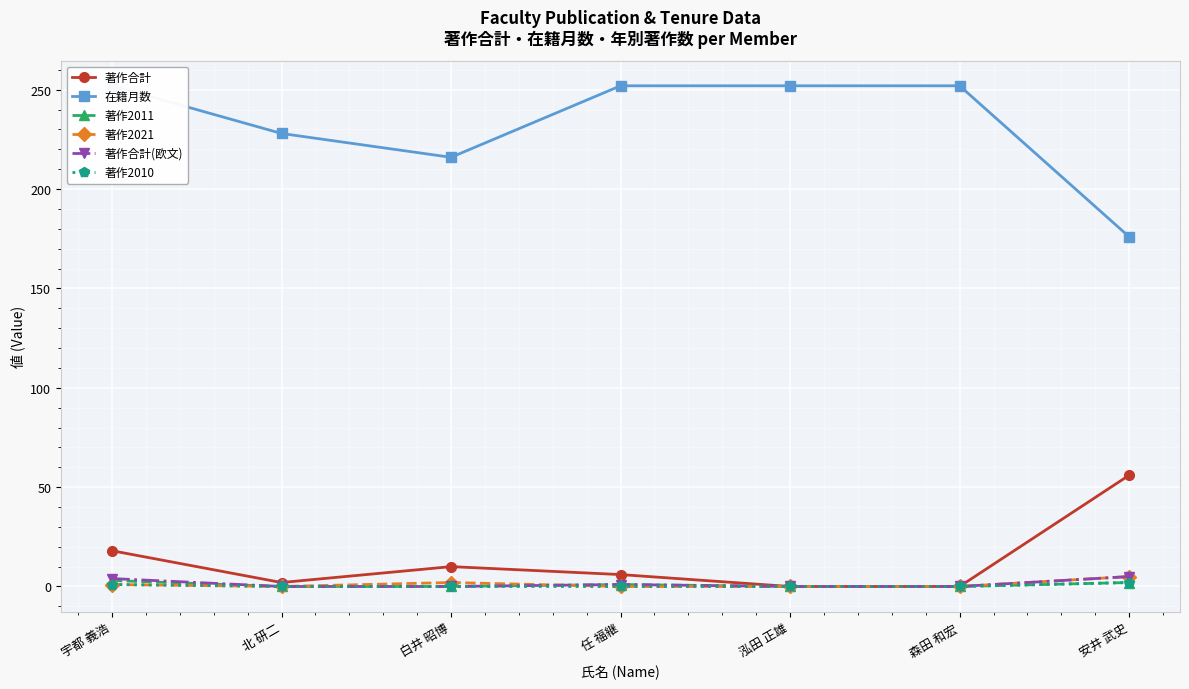

List the series in order of their peak value, lowest first.

著作2010, 著作2011, 著作2021, 著作合計(欧文), 著作合計, 在籍月数